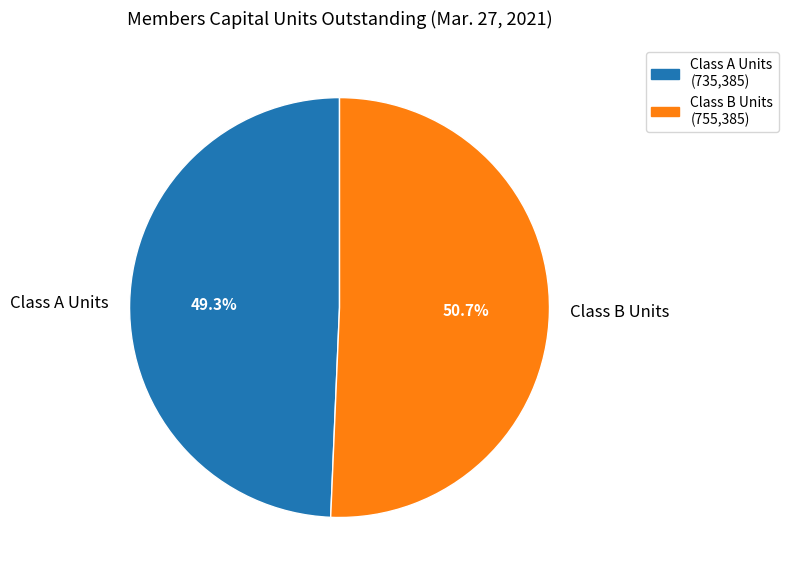

True or false: Class B Units accounts for 39% of the total.

False